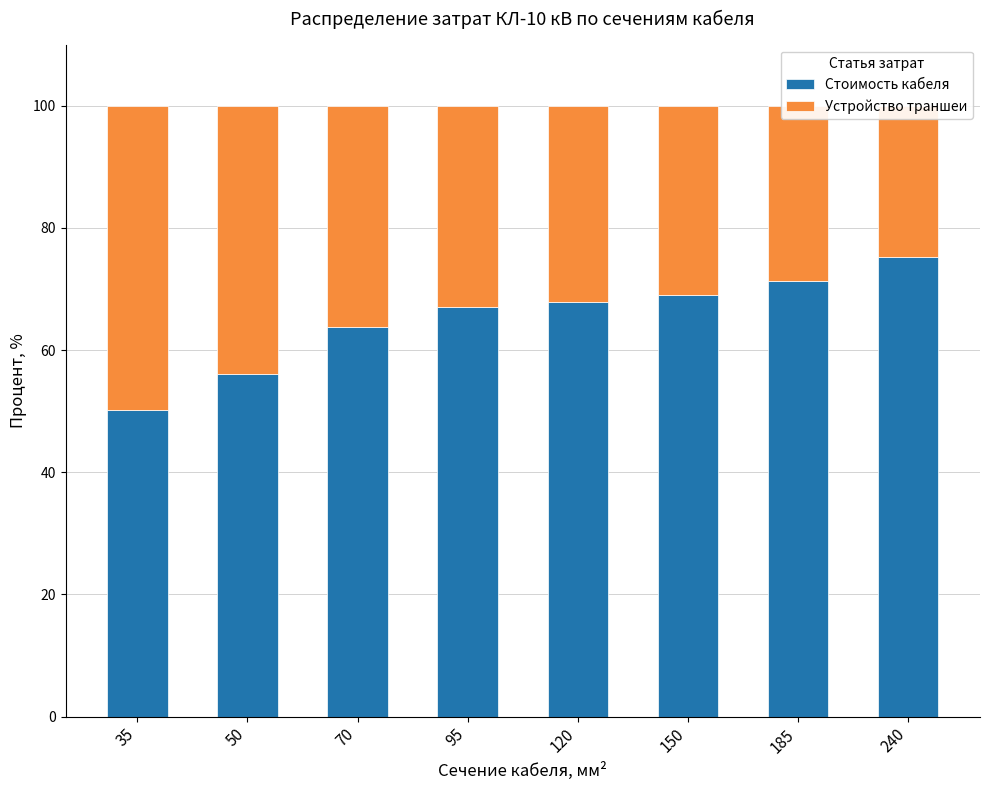

True or false: Устройство траншеи has a value of 11.5 at 120.

False